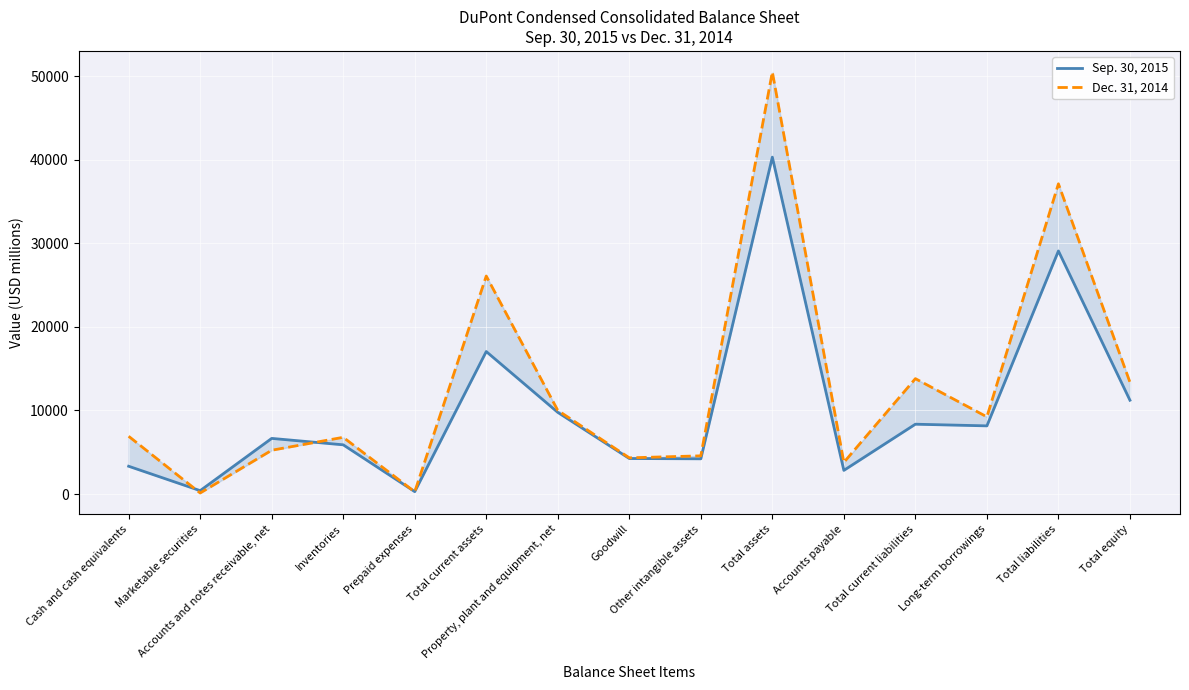

Rank the series by their maximum value, from lowest to highest.

Sep. 30, 2015, Dec. 31, 2014